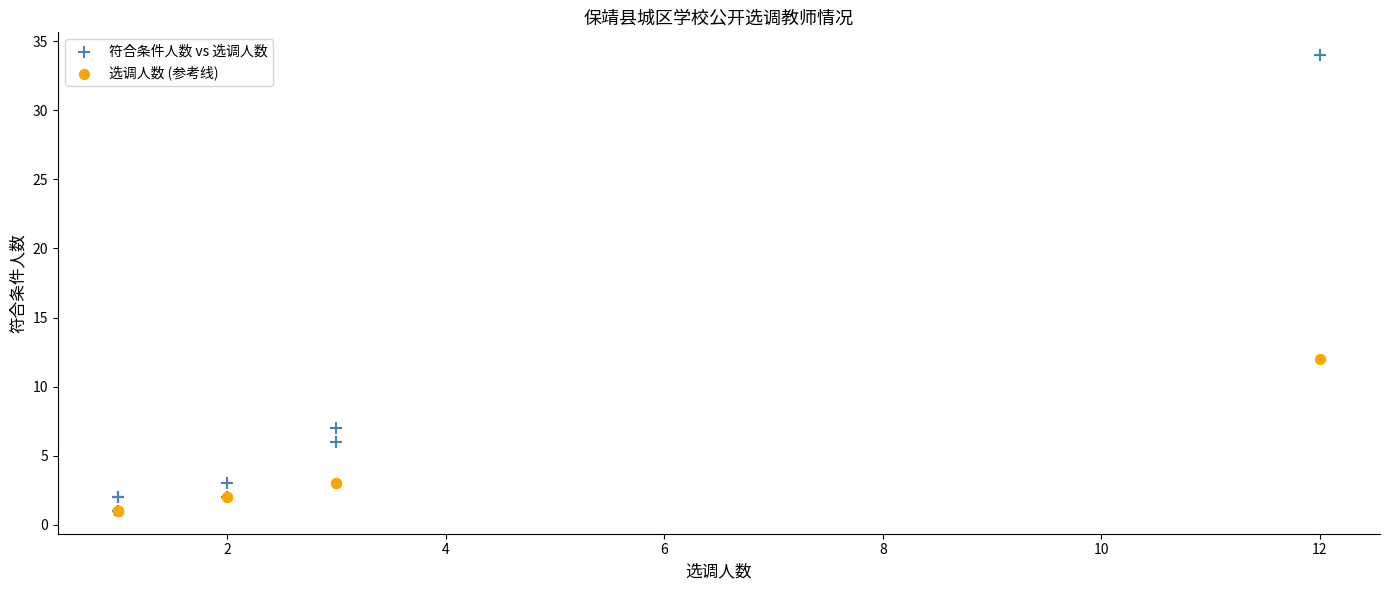

Which series has the largest Y range (max minus min)?

符合条件人数 vs 选调人数